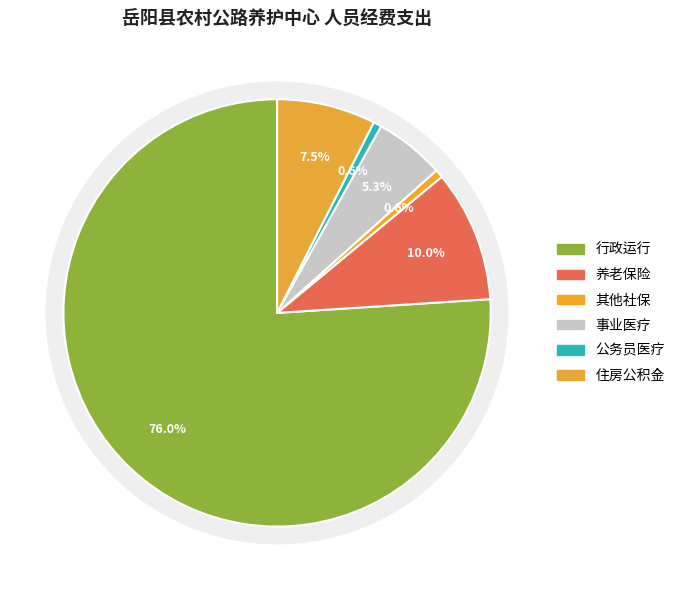

What is the largest slice in the pie chart?

行政运行